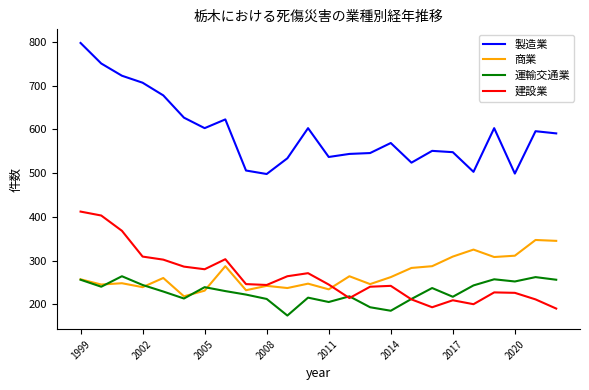

Which series has the widest spread of values?

製造業